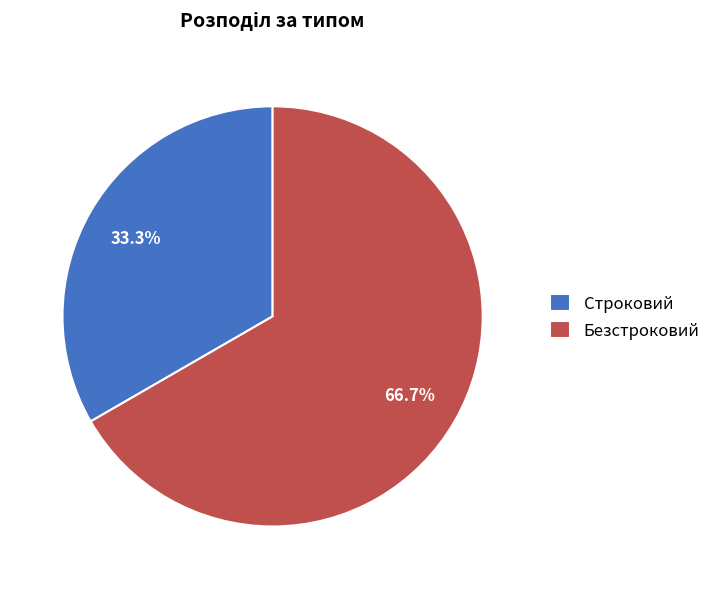

Combined, do Строковий and Безстроковий account for over 50%?

Yes